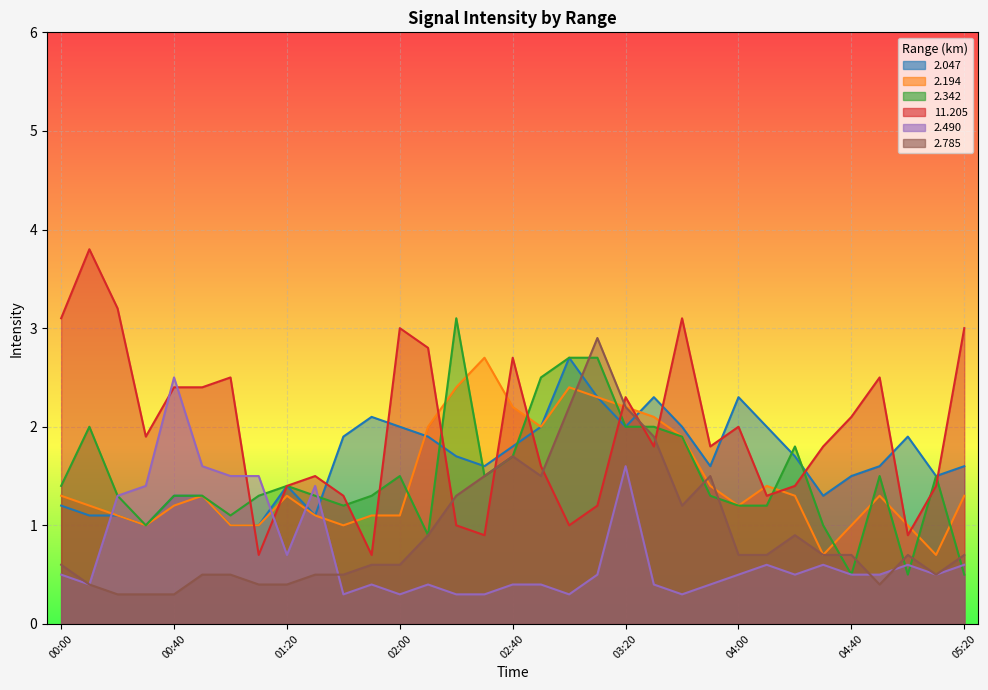

Reading right to left, transcribe all the data shown in this chart.

2.047: 1.6	1.5	1.9	1.6	1.5	1.3	1.7	2.0	2.3	1.6	2.0	2.3	2.0	2.3	2.7	2.0	1.8	1.6	1.7	1.9	2.0	2.1	1.9	1.1	1.4	1.0	1.0	1.3	1.3	1.0	1.1	1.1	1.2
2.194: 1.3	0.7	1.0	1.3	1.0	0.7	1.3	1.4	1.2	1.4	1.9	2.1	2.2	2.3	2.4	2.0	2.2	2.7	2.4	2.0	1.1	1.1	1.0	1.1	1.3	1.0	1.0	1.3	1.2	1.0	1.1	1.2	1.3
2.342: 0.5	1.5	0.5	1.5	0.5	1.0	1.8	1.2	1.2	1.3	1.9	2.0	2.0	2.7	2.7	2.5	1.7	1.5	3.1	0.9	1.5	1.3	1.2	1.3	1.4	1.3	1.1	1.3	1.3	1.0	1.3	2.0	1.4
11.205: 3.0	1.4	0.9	2.5	2.1	1.8	1.4	1.3	2.0	1.8	3.1	1.8	2.3	1.2	1.0	1.6	2.7	0.9	1.0	2.8	3.0	0.7	1.3	1.5	1.4	0.7	2.5	2.4	2.4	1.9	3.2	3.8	3.1
2.490: 0.6	0.5	0.6	0.5	0.5	0.6	0.5	0.6	0.5	0.4	0.3	0.4	1.6	0.5	0.3	0.4	0.4	0.3	0.3	0.4	0.3	0.4	0.3	1.4	0.7	1.5	1.5	1.6	2.5	1.4	1.3	0.4	0.5
2.785: 0.7	0.5	0.7	0.4	0.7	0.7	0.9	0.7	0.7	1.5	1.2	1.9	2.2	2.9	2.2	1.5	1.7	1.5	1.3	0.9	0.6	0.6	0.5	0.5	0.4	0.4	0.5	0.5	0.3	0.3	0.3	0.4	0.6